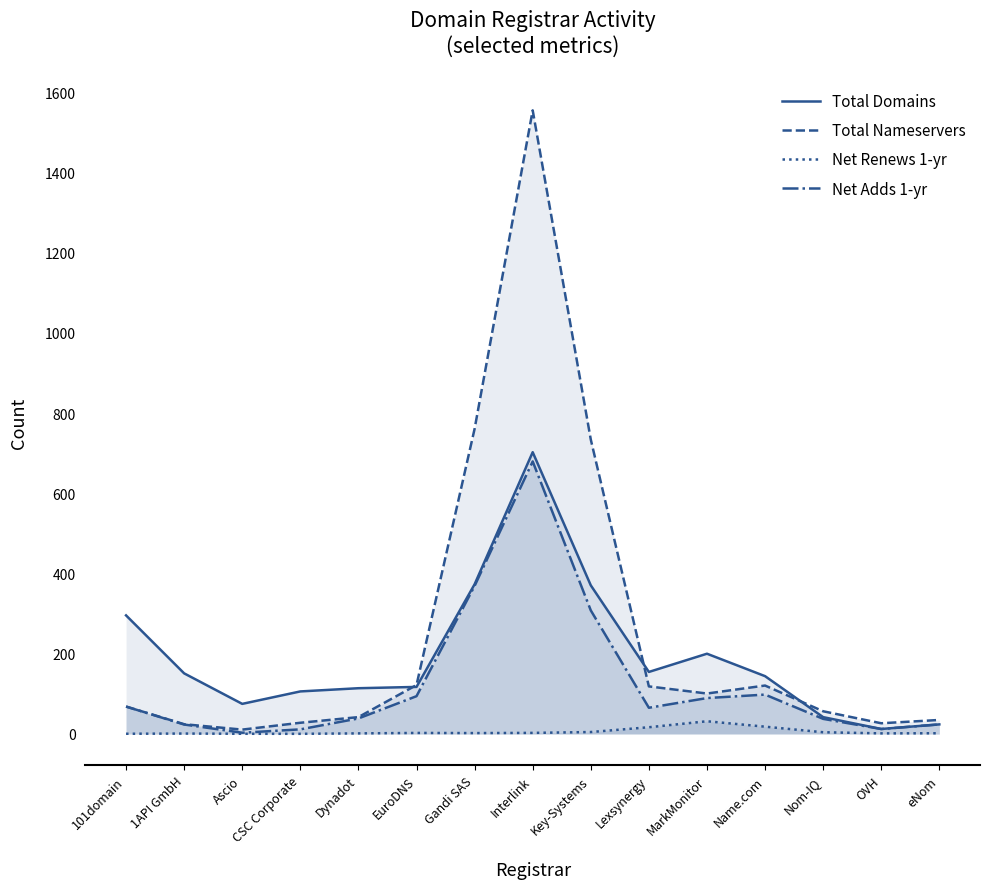

True or false: Net Adds 1-yr and Total Nameservers cross at least once.

False